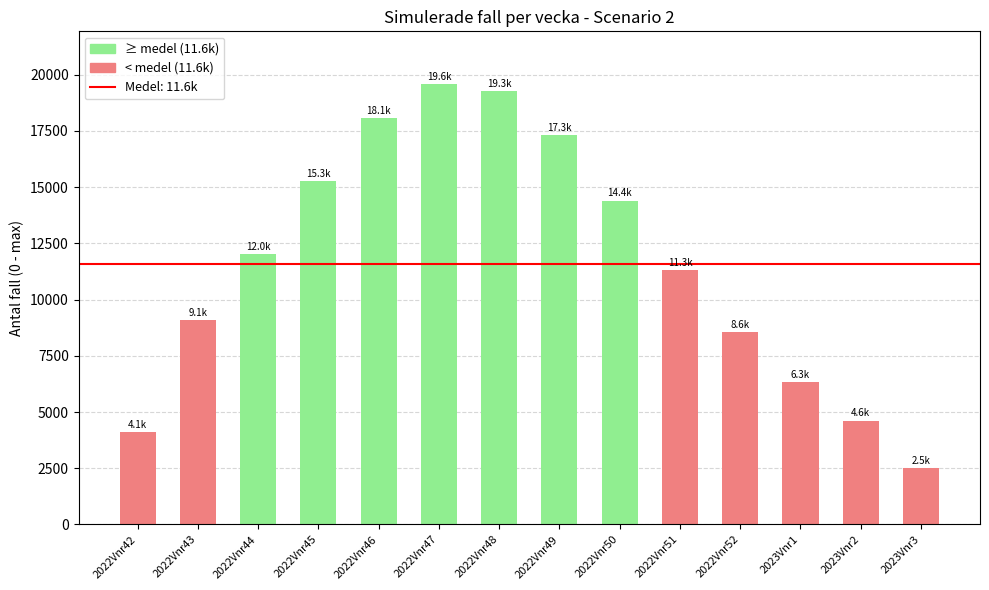

Which label corresponds to the largest value in the chart?

2022Vnr47